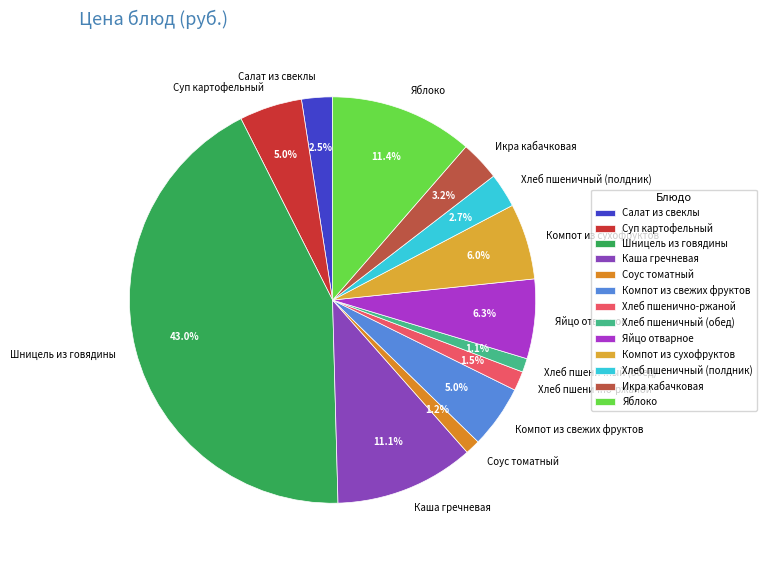

How many segments does this pie chart have?

13